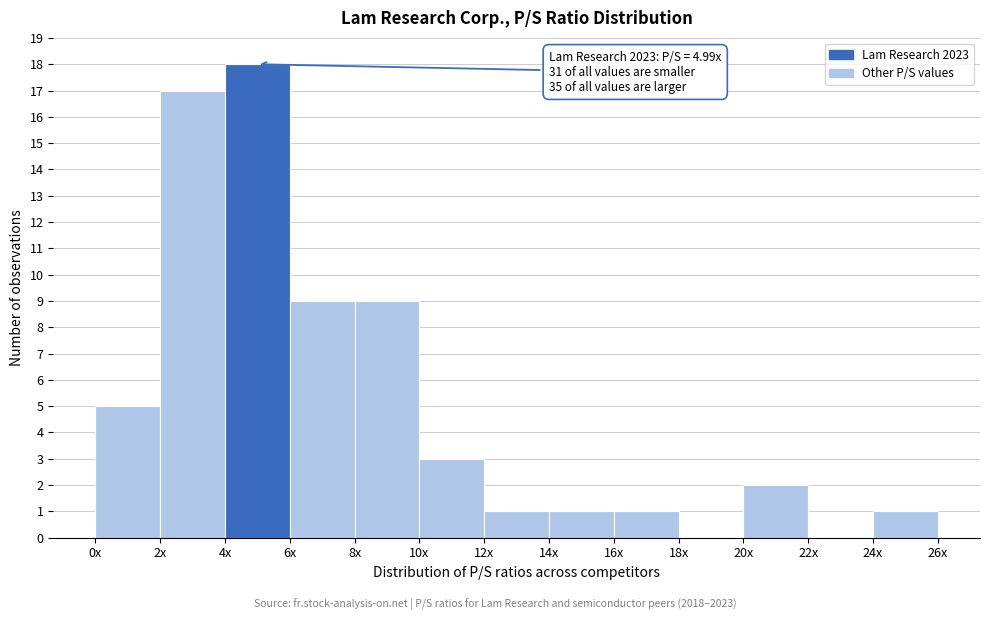

Reading right to left, transcribe all the data shown in this chart.

24x=1	22x=0	20x=2	18x=0	16x=1	14x=1	12x=1	10x=3	8x=9	6x=9	4x=18	2x=17	0x=5